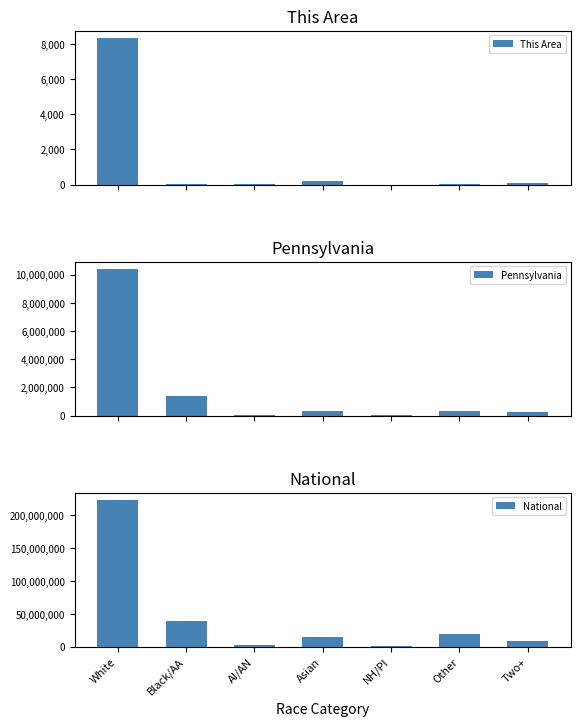

What is the value of the Pennsylvania bar at the 1st from the left?

10406288